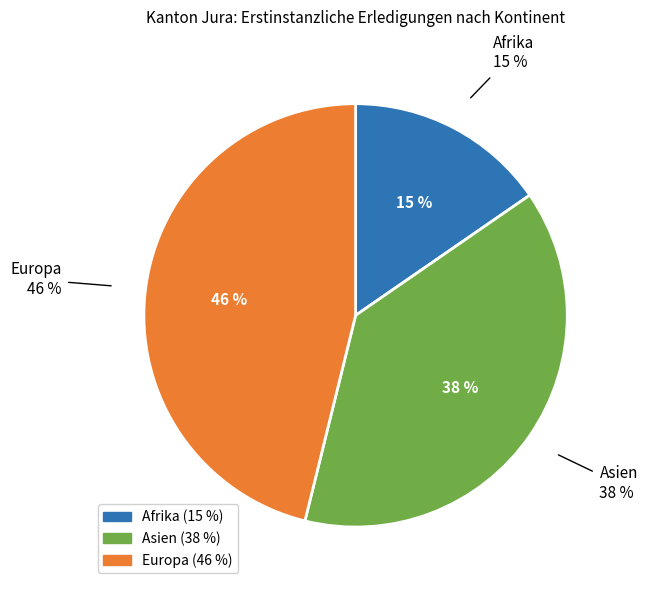

The Europa slice represents 46% of the pie. True or false?

True